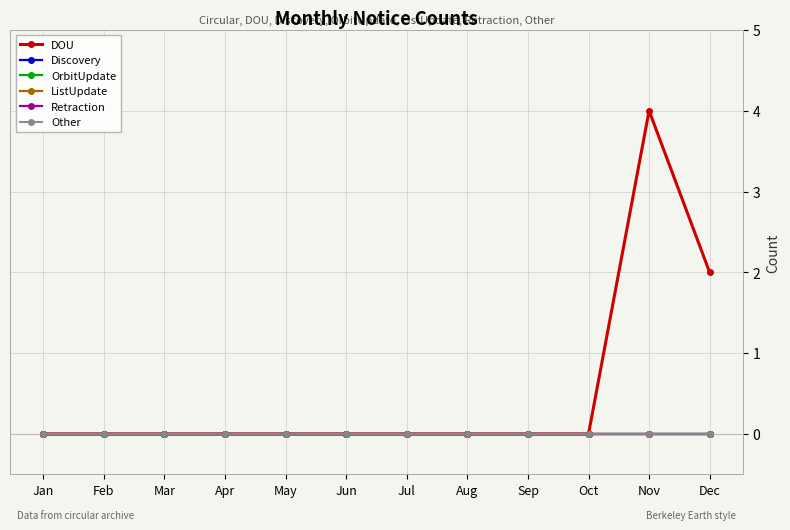

Does the chart have visible grid lines?

Yes